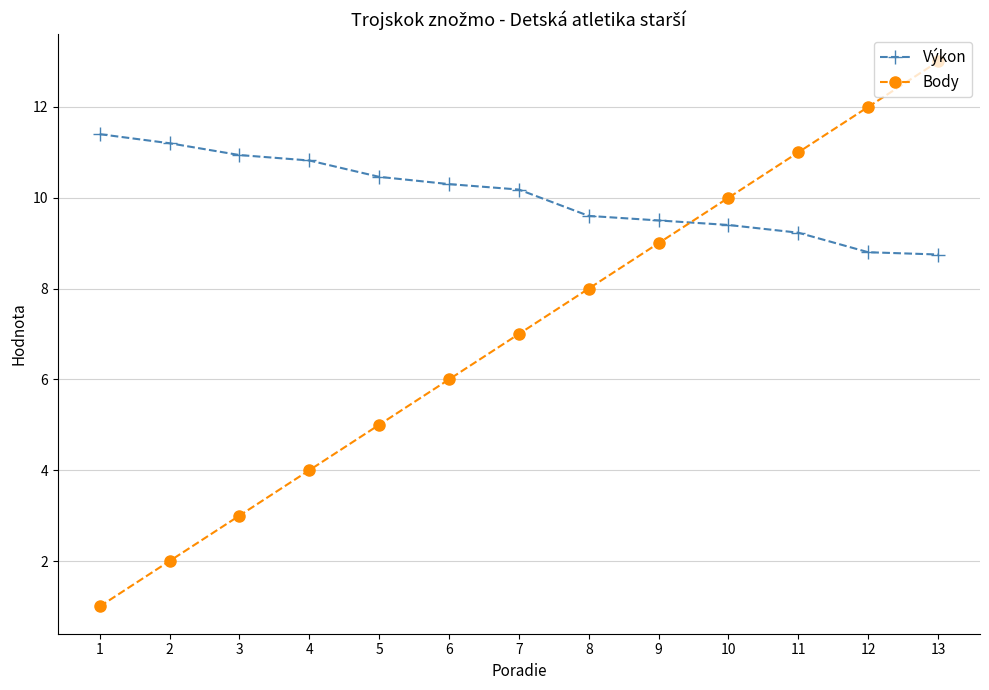

Which series has the largest range (max minus min)?

Body